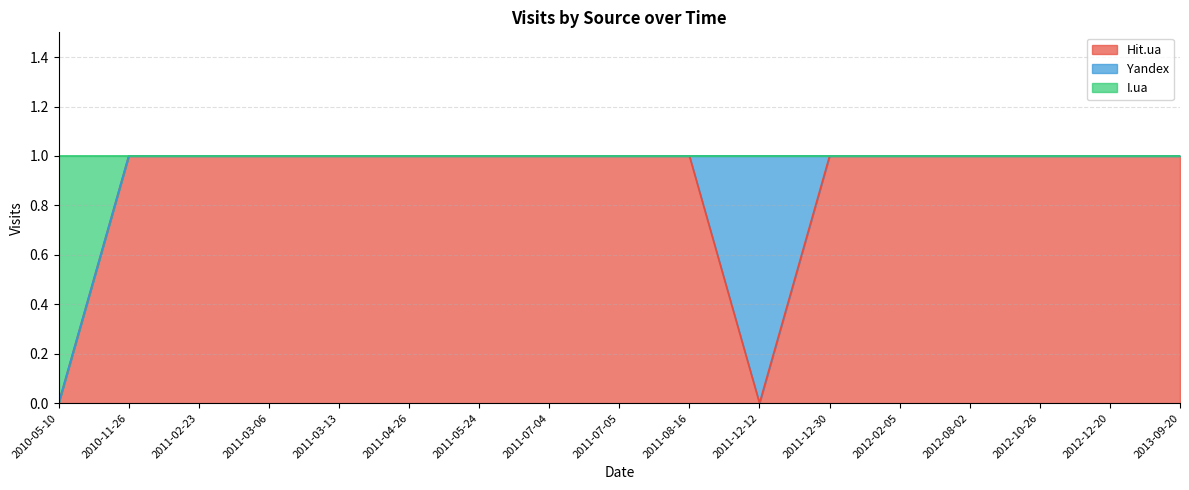

What is the highest value of the I.ua series?

1